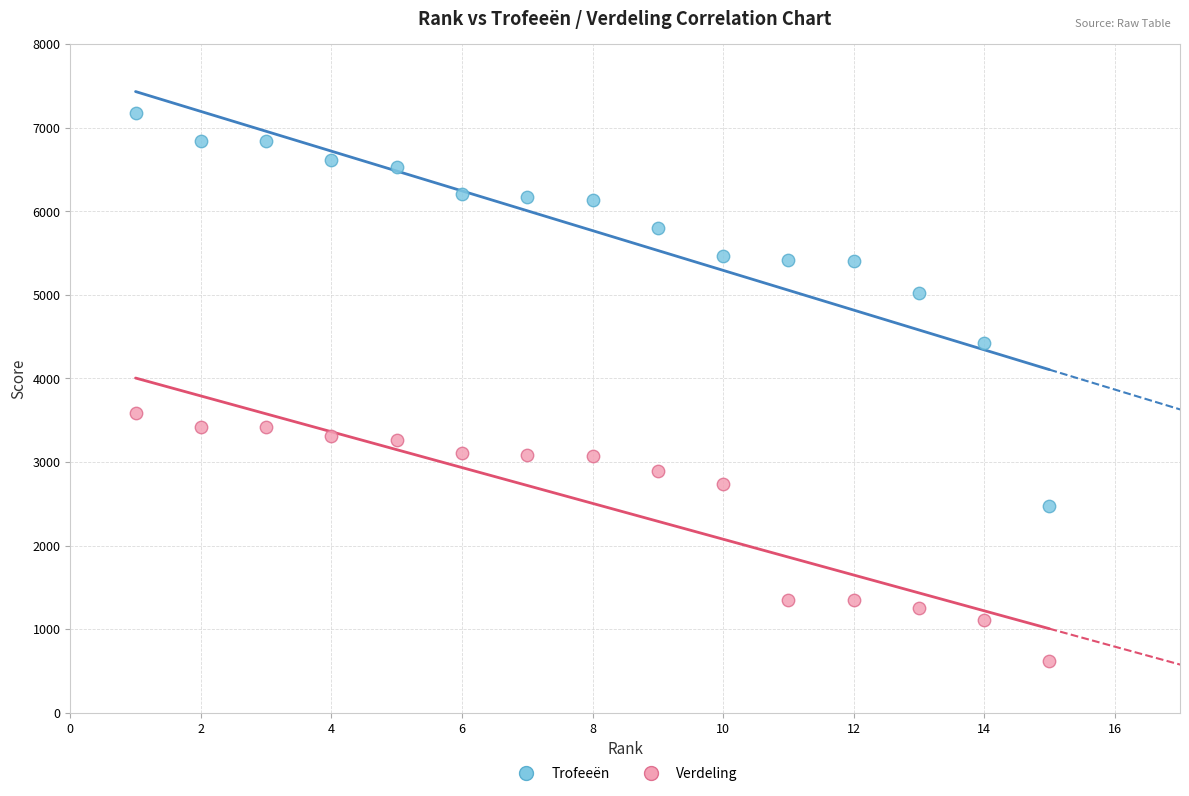

What is the X range (max minus min) for the scatter plot?

14